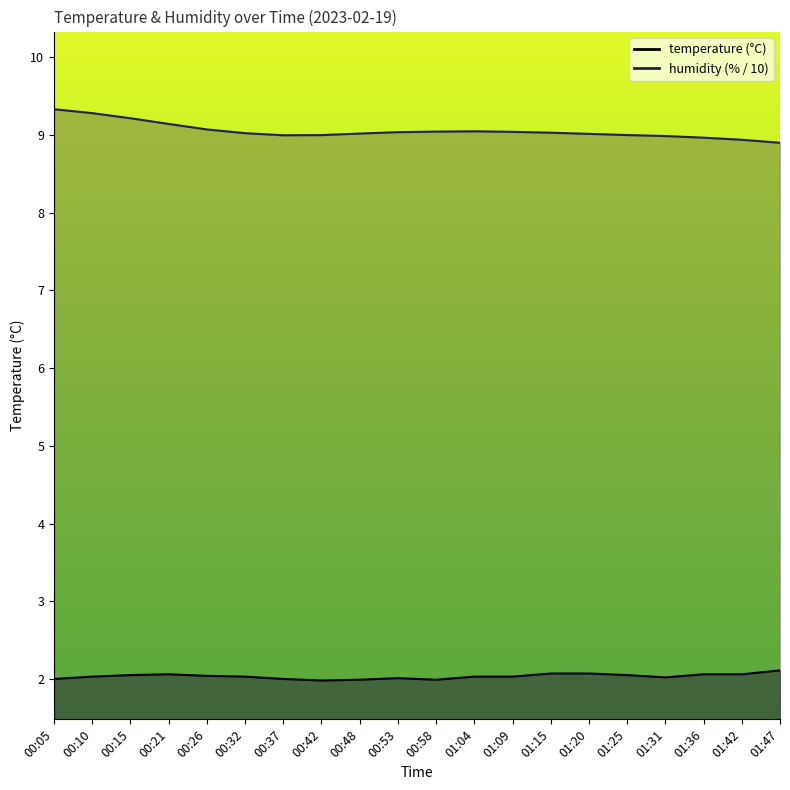

Reading left to right, what are all the values shown in this chart?

temperature: 2.0	2.0	2.0	2.1	2.0	2.0	2.0	2.0	2.0	2.0	2.0	2.0	2.0	2.1	2.1	2.0	2.0	2.1	2.1	2.1
humidity: 9.3	9.3	9.2	9.1	9.1	9.0	9.0	9.0	9.0	9.0	9.0	9.0	9.0	9.0	9.0	9.0	9.0	9.0	8.9	8.9